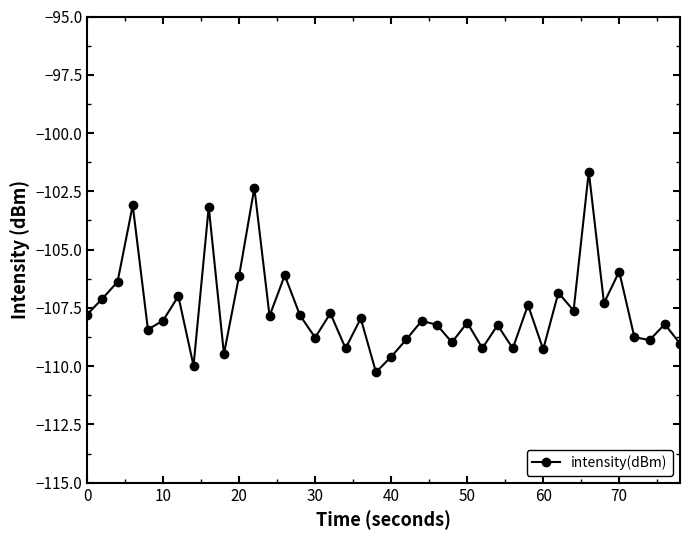

How many lines are shown in the chart?

1